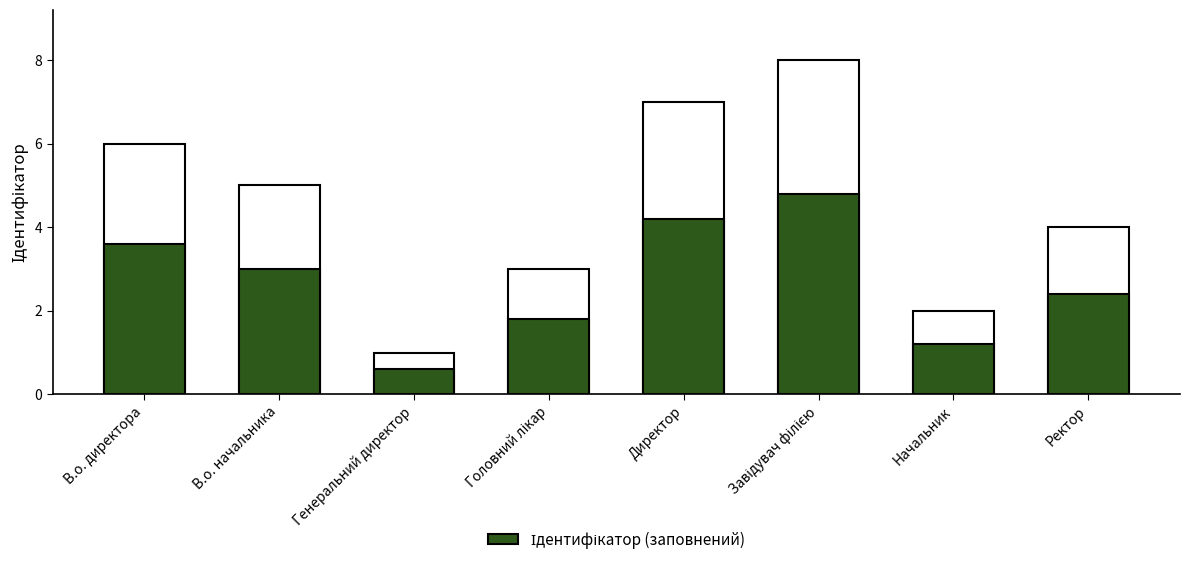

What is the minimum value shown in the chart?

0.6